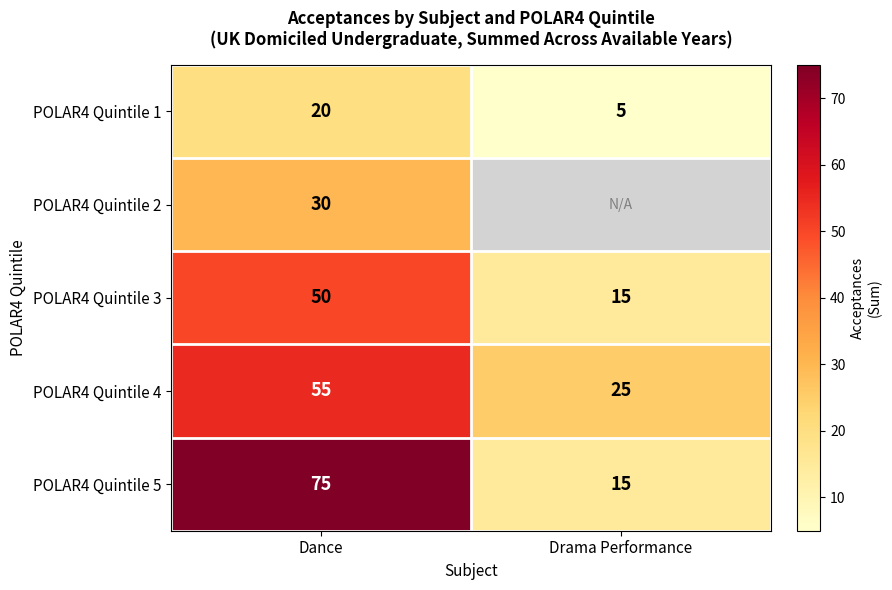

How many series are shown in this chart?

5